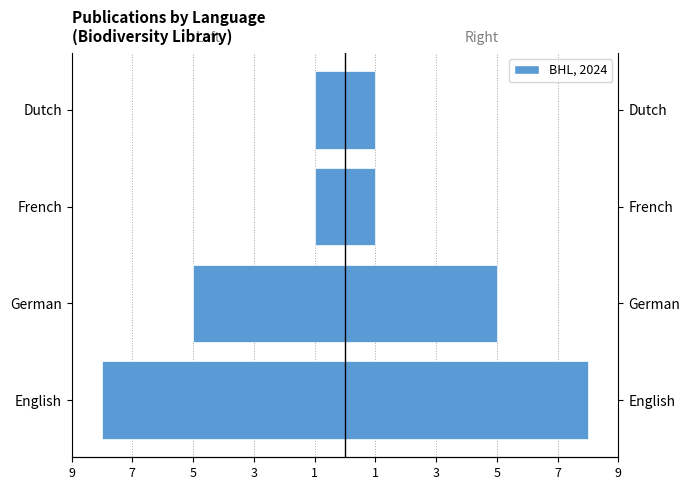

The value of Count (Right) at French is 1. True or false?

False